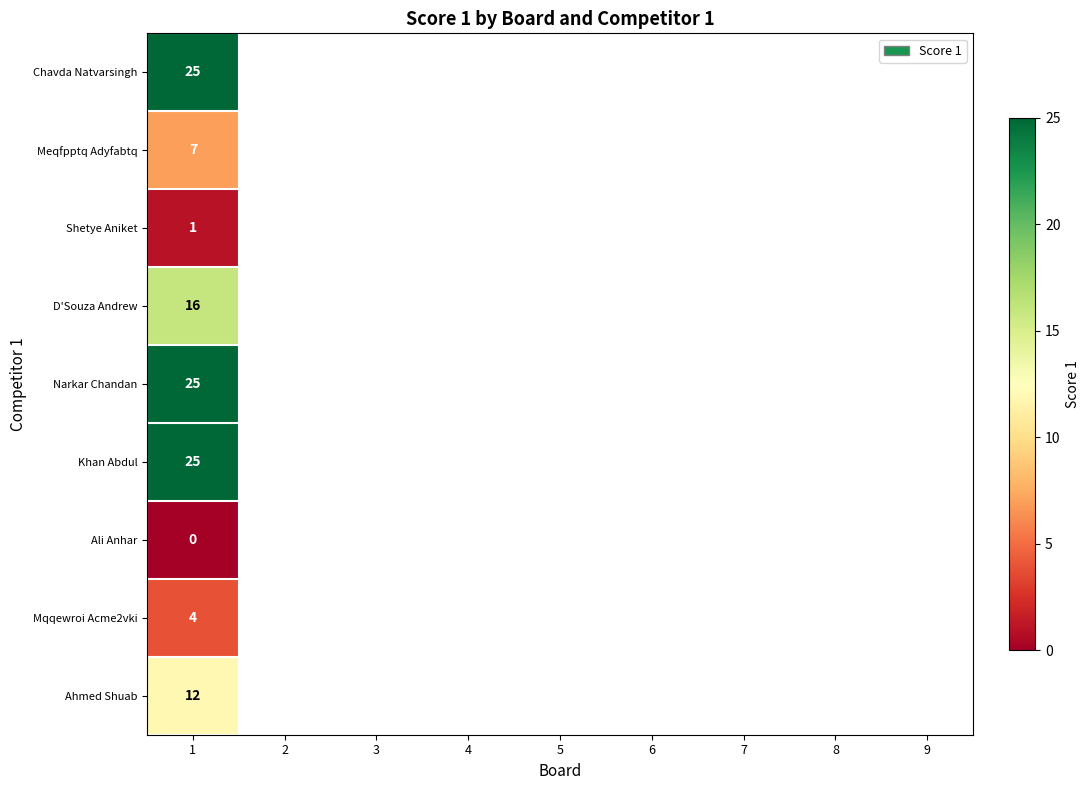

At which category is the sum across all series the highest?

1